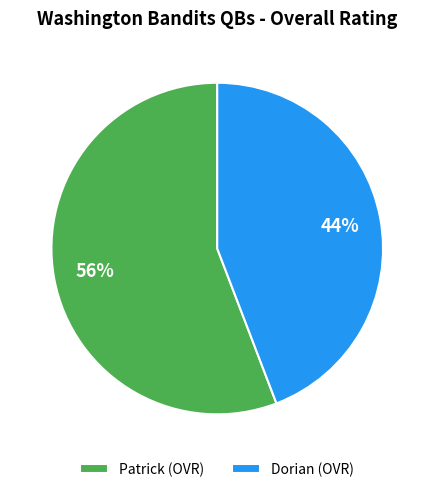

To the nearest percent, what is the difference between the largest and smallest slice percentages?

12%